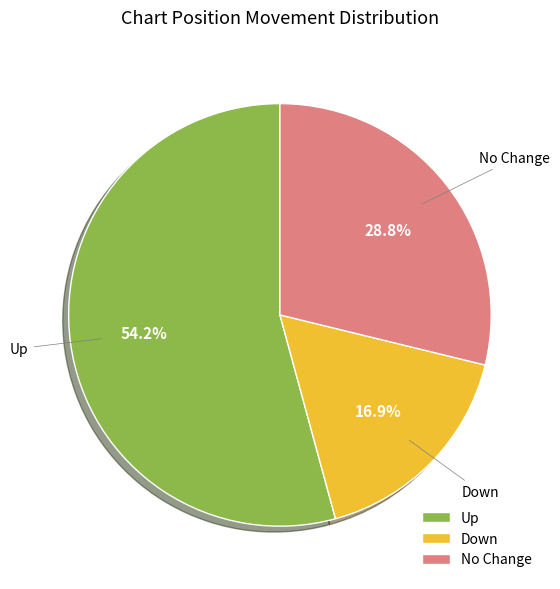

Count the number of slices in the pie.

3